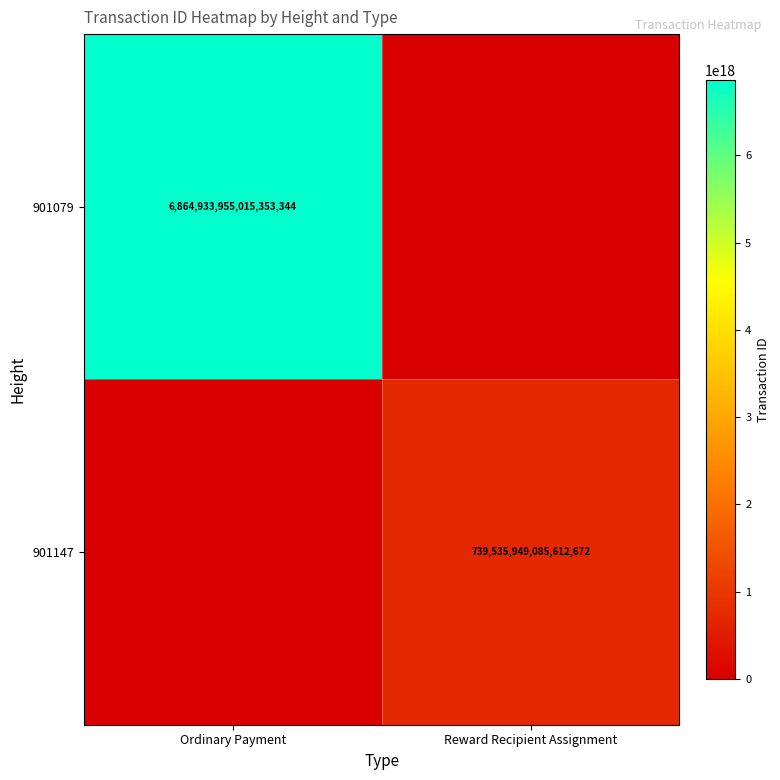

True or false: 901079 has a value of 11334887161100888064 at Ordinary Payment.

False